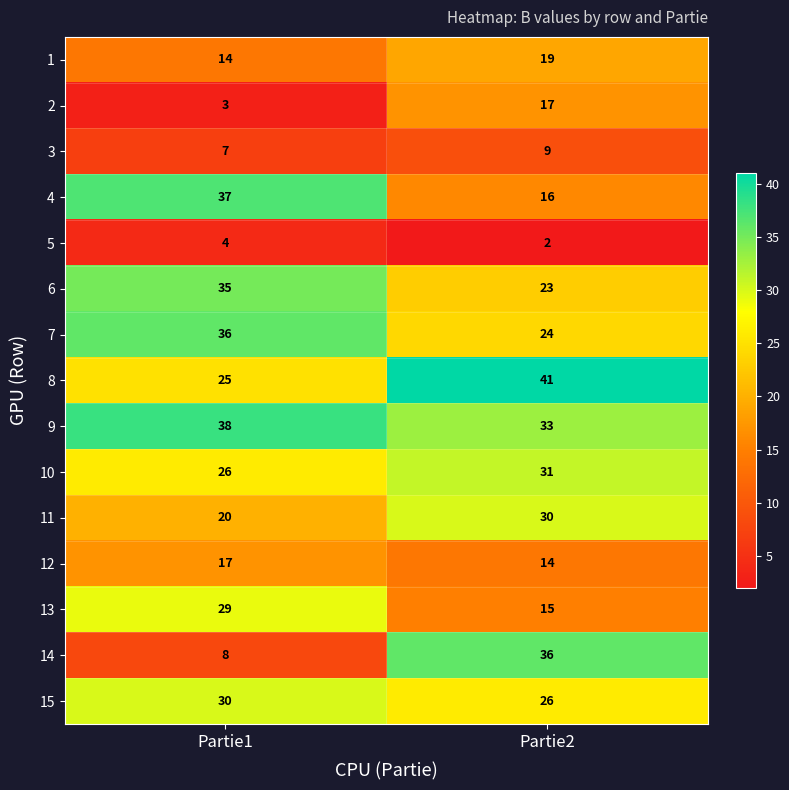

Which category has the highest value in the 12 series?

Partie1